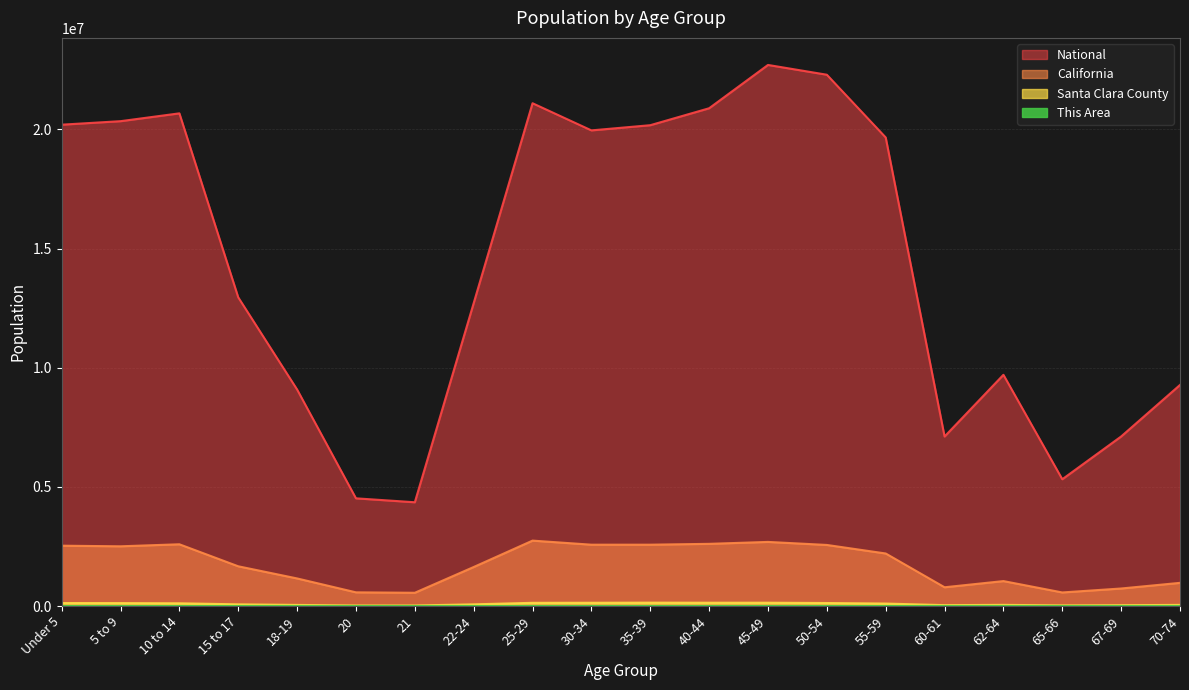

At 18-19, list the series in order from largest to smallest.

National, California, Santa Clara County, This Area